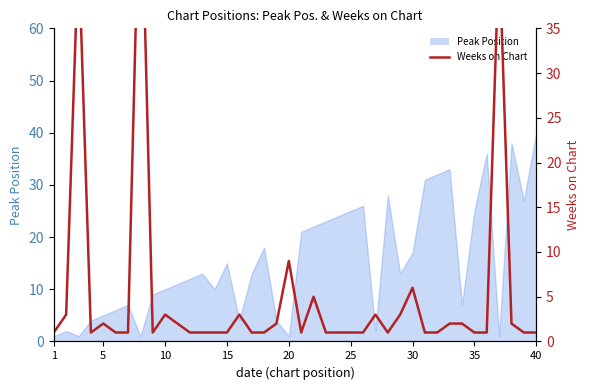

Is it true that the value at 35 is 0?

False